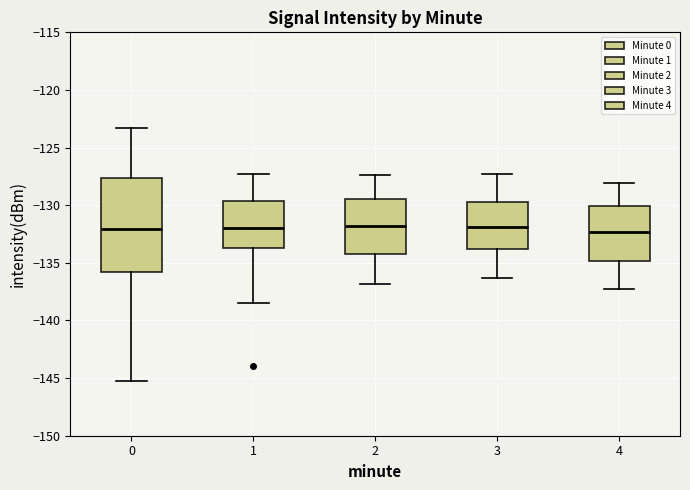

Reading left to right, transcribe this box plot: for each box, give where its median line is, the range the box spans, and where its two whiskers end, as read against the y-axis. The values are not printed on the chart, so give them approximately, as read against the axis.

0: median -132.0, box -136.0 to -127.5, whiskers -145.5 to -123.5
1: median -132.0, box -133.5 to -129.5, whiskers -138.5 to -127.5
2: median -132.0, box -134.0 to -129.5, whiskers -137.0 to -127.5
3: median -132.0, box -134.0 to -129.5, whiskers -136.5 to -127.5
4: median -132.5, box -135.0 to -130.0, whiskers -137.5 to -128.0